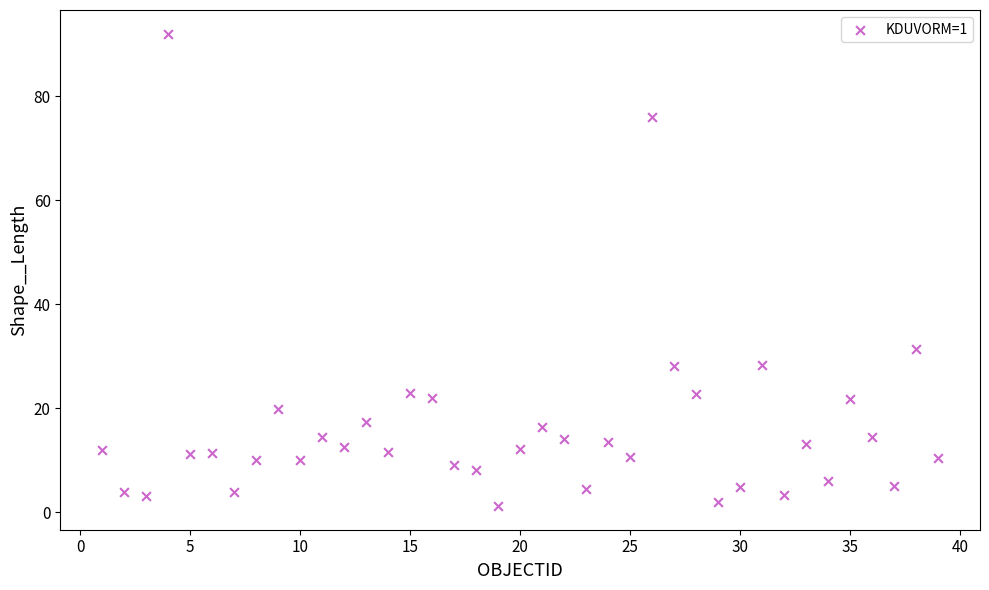

What is the range of Y values (max minus min)?

90.8